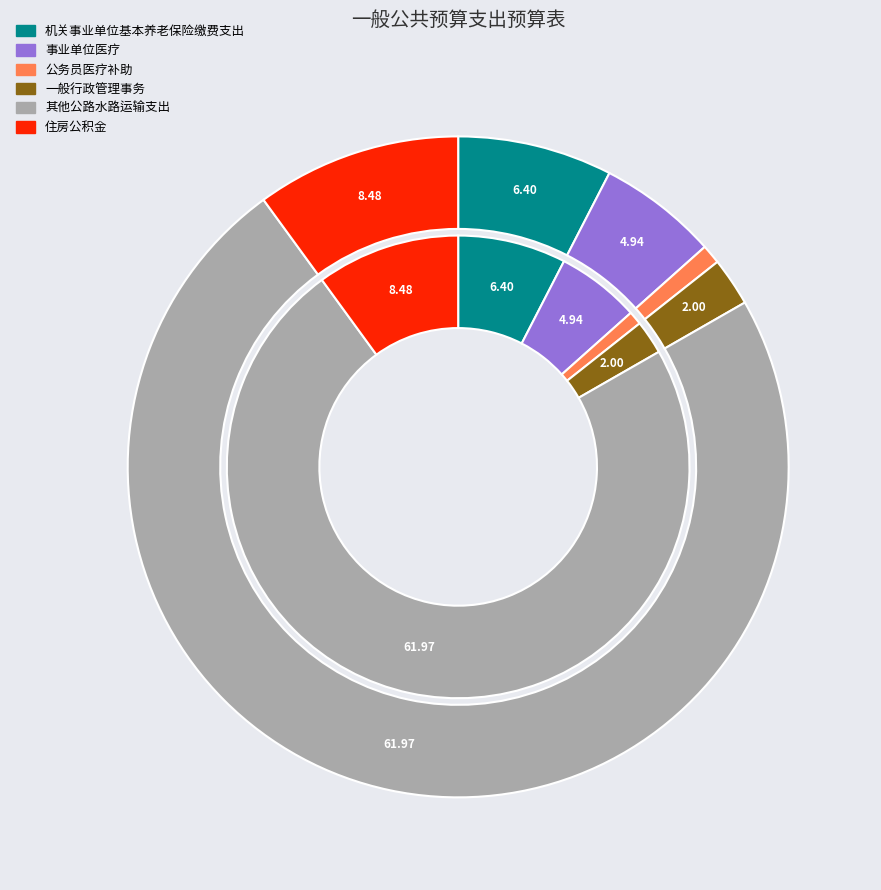

What portion of the pie excludes 住房公积金?

90.0%